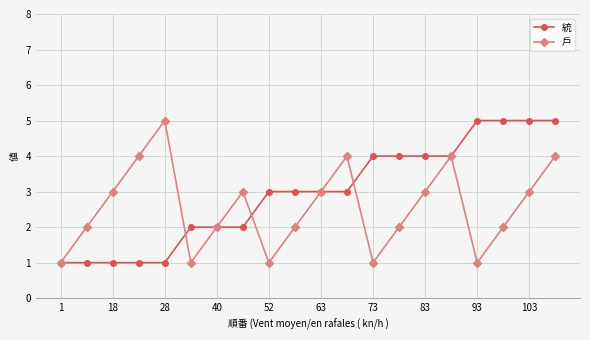

Reading left to right, what are all the values shown in this chart?

統: 1	1	1	1	1	2	2	2	3	3	3	3	4	4	4	4	5	5	5	5
戶: 1	2	3	4	5	1	2	3	1	2	3	4	1	2	3	4	1	2	3	4